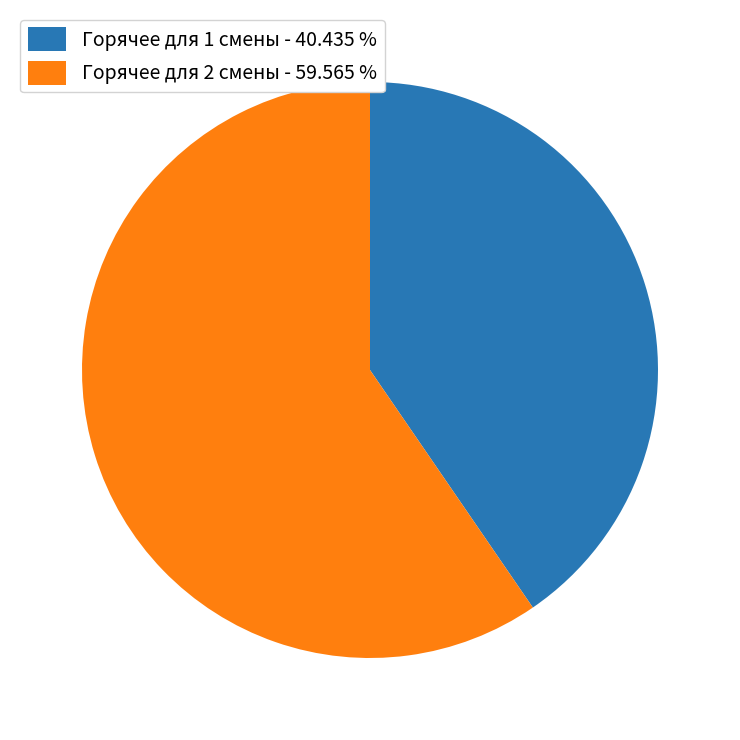

Which slice is the smallest?

Горячее для 1 смены - 40.435 %